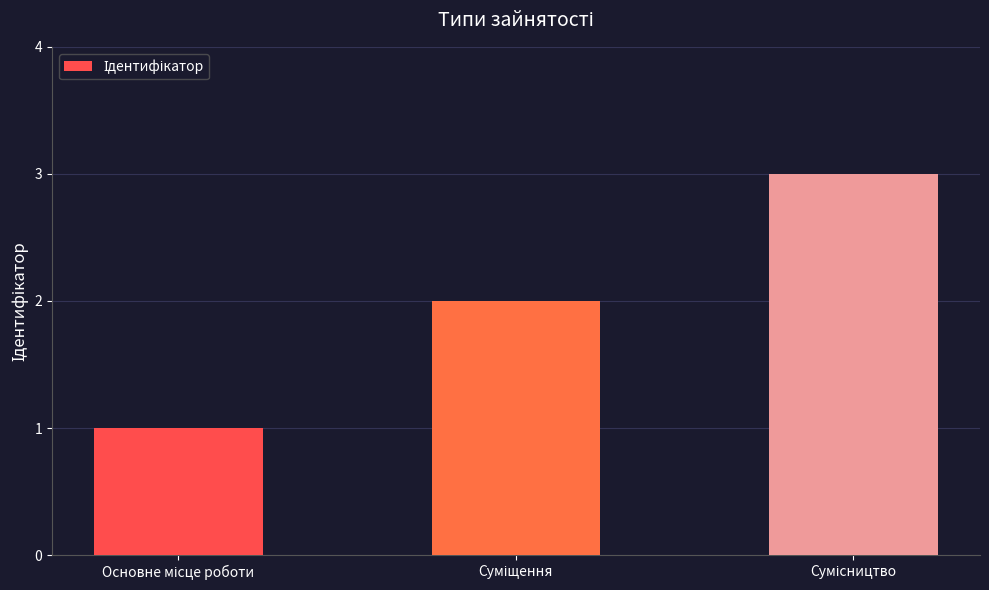

What is the maximum value shown in the chart?

3